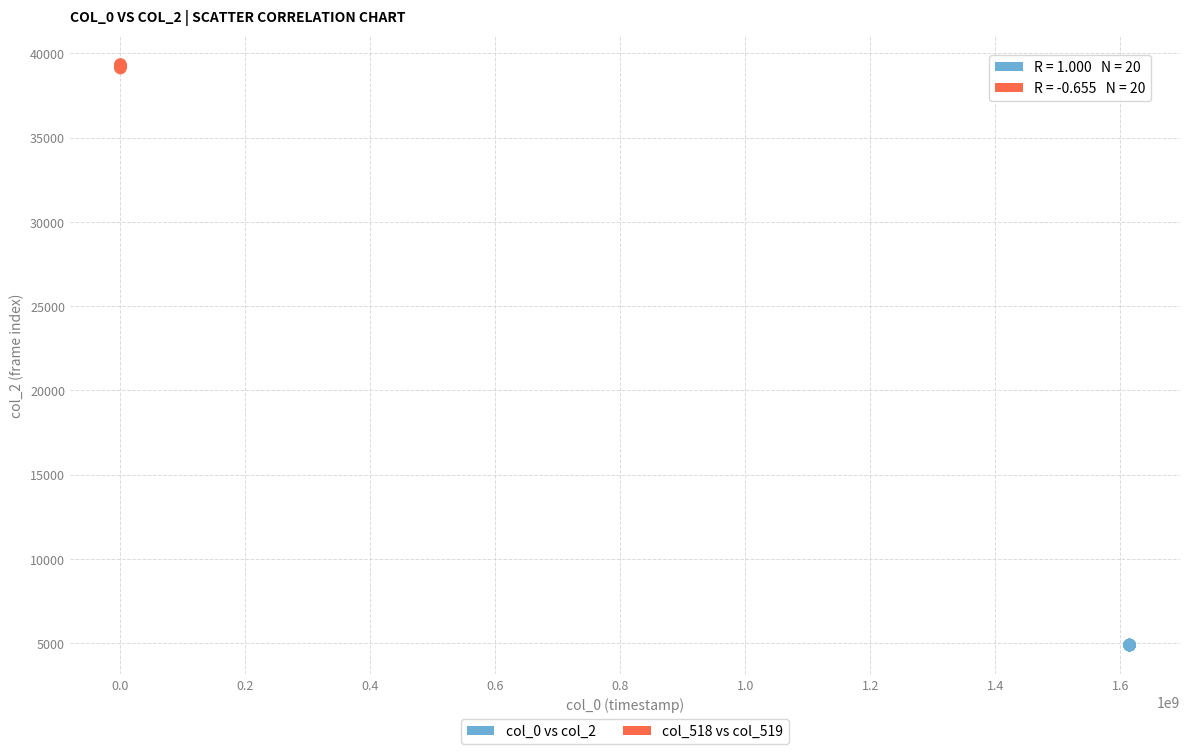

Which series has the widest spread of Y values?

col_518 vs col_519